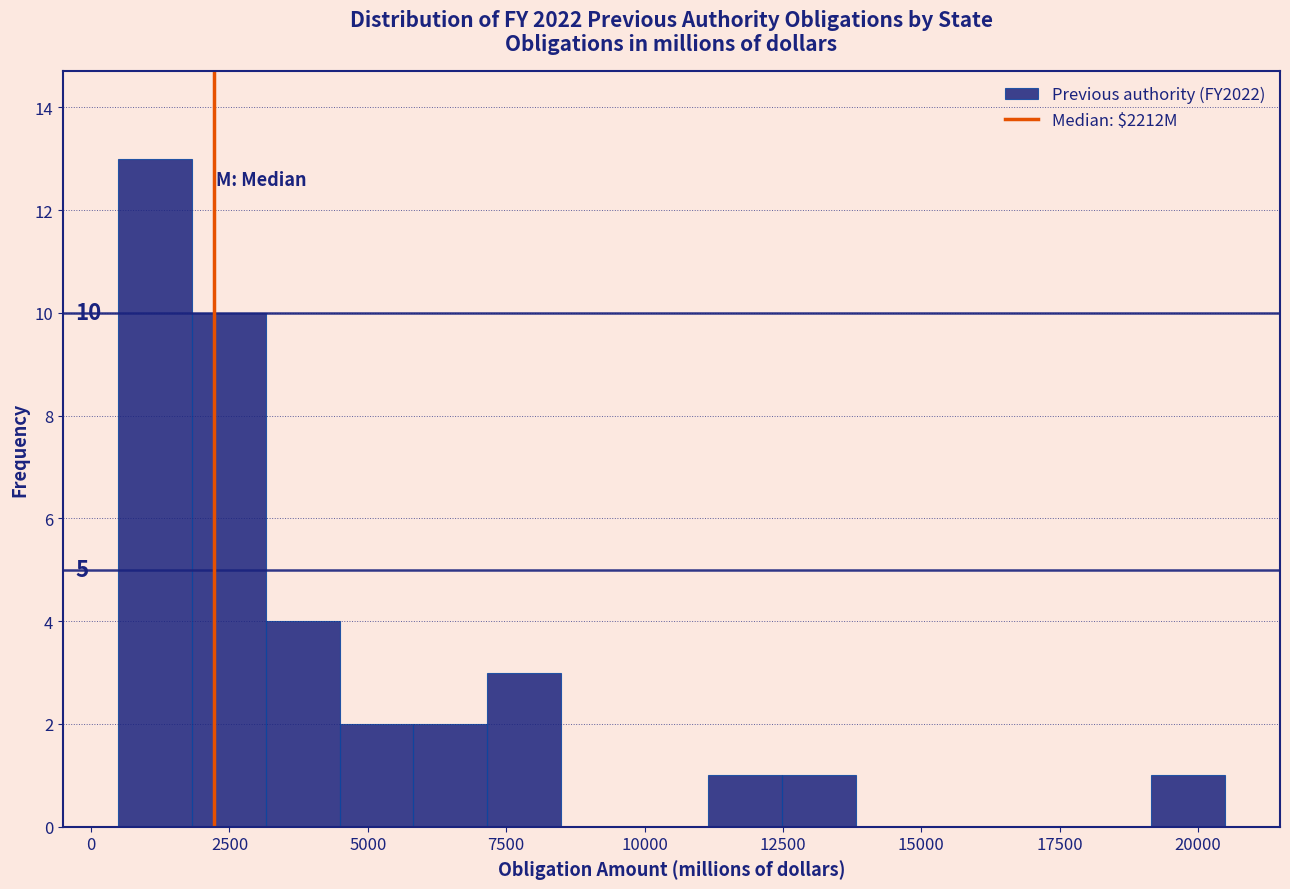

Around what value on the x-axis is the tallest bar? Give the approximate position of its centre, as read against the axis.

1000